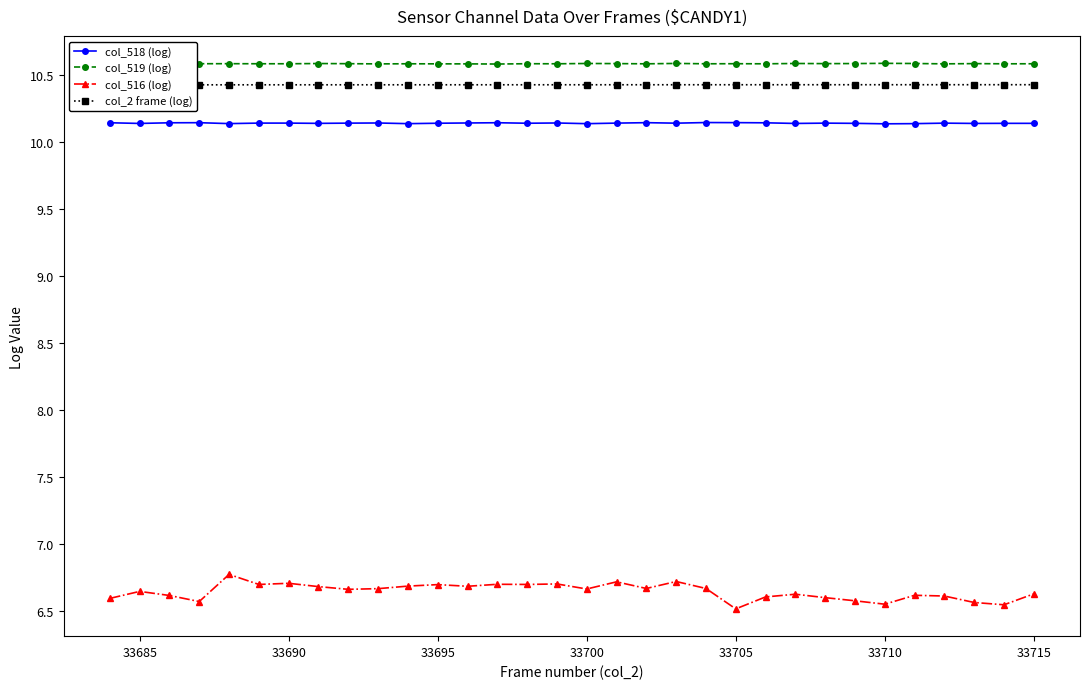

Reading right to left, what are all the values shown in this chart?

col_518 (log): 10.1	10.1	10.1	10.1	10.1	10.1	10.1	10.1	10.1	10.1	10.1	10.1	10.1	10.1	10.1	10.1	10.1	10.1	10.1	10.1	10.1	10.1	10.1	10.1	10.1	10.1	10.1	10.1	10.1	10.1	10.1	10.1
col_519 (log): 10.6	10.6	10.6	10.6	10.6	10.6	10.6	10.6	10.6	10.6	10.6	10.6	10.6	10.6	10.6	10.6	10.6	10.6	10.6	10.6	10.6	10.6	10.6	10.6	10.6	10.6	10.6	10.6	10.6	10.6	10.6	10.6
col_516 (log): 6.6	6.5	6.6	6.6	6.6	6.5	6.6	6.6	6.6	6.6	6.5	6.7	6.7	6.7	6.7	6.7	6.7	6.7	6.7	6.7	6.7	6.7	6.7	6.7	6.7	6.7	6.7	6.8	6.6	6.6	6.6	6.6
col_2 frame (log): 10.4	10.4	10.4	10.4	10.4	10.4	10.4	10.4	10.4	10.4	10.4	10.4	10.4	10.4	10.4	10.4	10.4	10.4	10.4	10.4	10.4	10.4	10.4	10.4	10.4	10.4	10.4	10.4	10.4	10.4	10.4	10.4